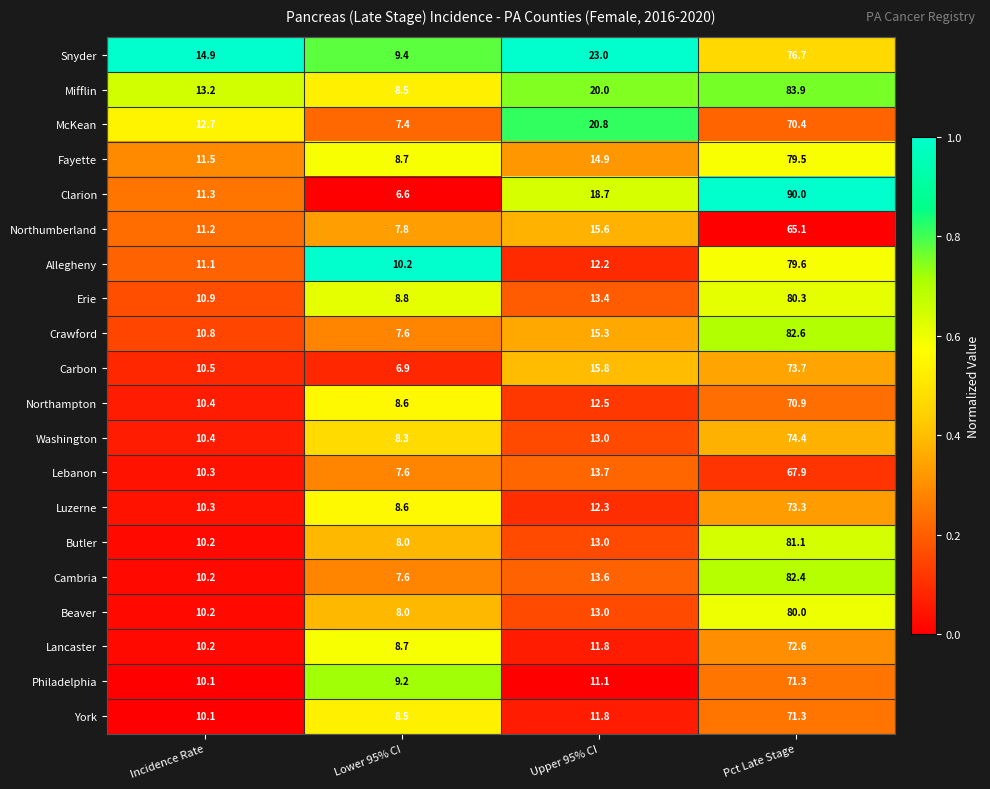

What is the greatest value displayed?

90.0